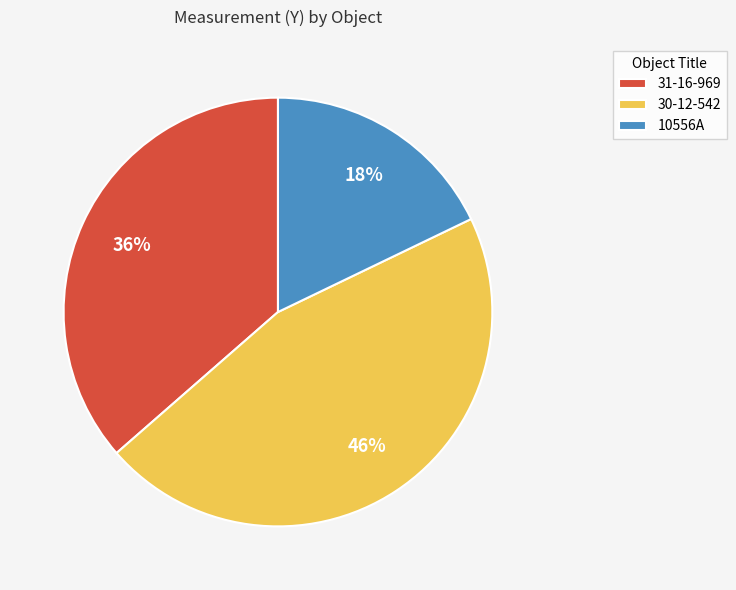

The 30-12-542 slice represents 46% of the pie. True or false?

True